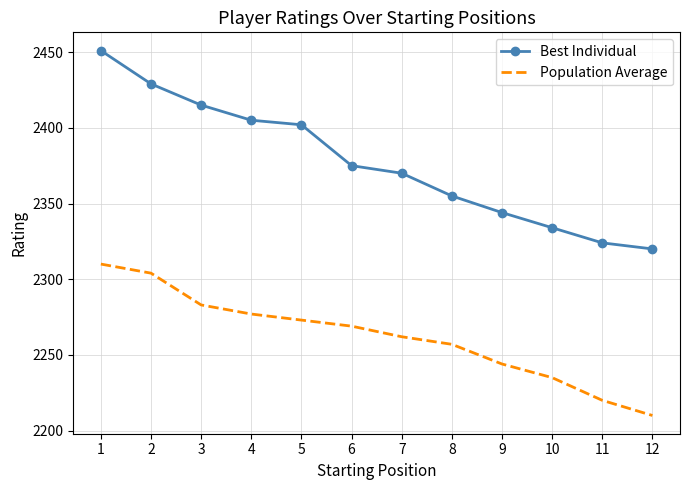

List the series in order of their overall mean, highest first.

Best Individual, Population Average